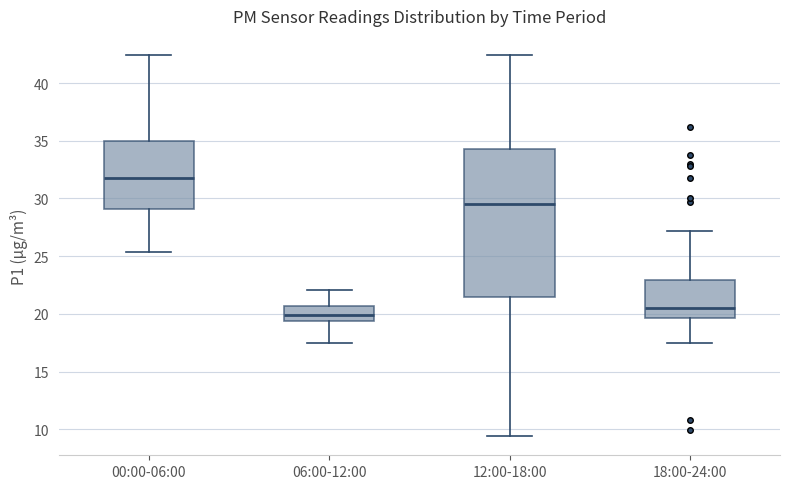

Where is the lower edge of the box for 00:00-06:00 on the y-axis? The values are not printed on the chart, so give them approximately, as read against the axis.

29.0